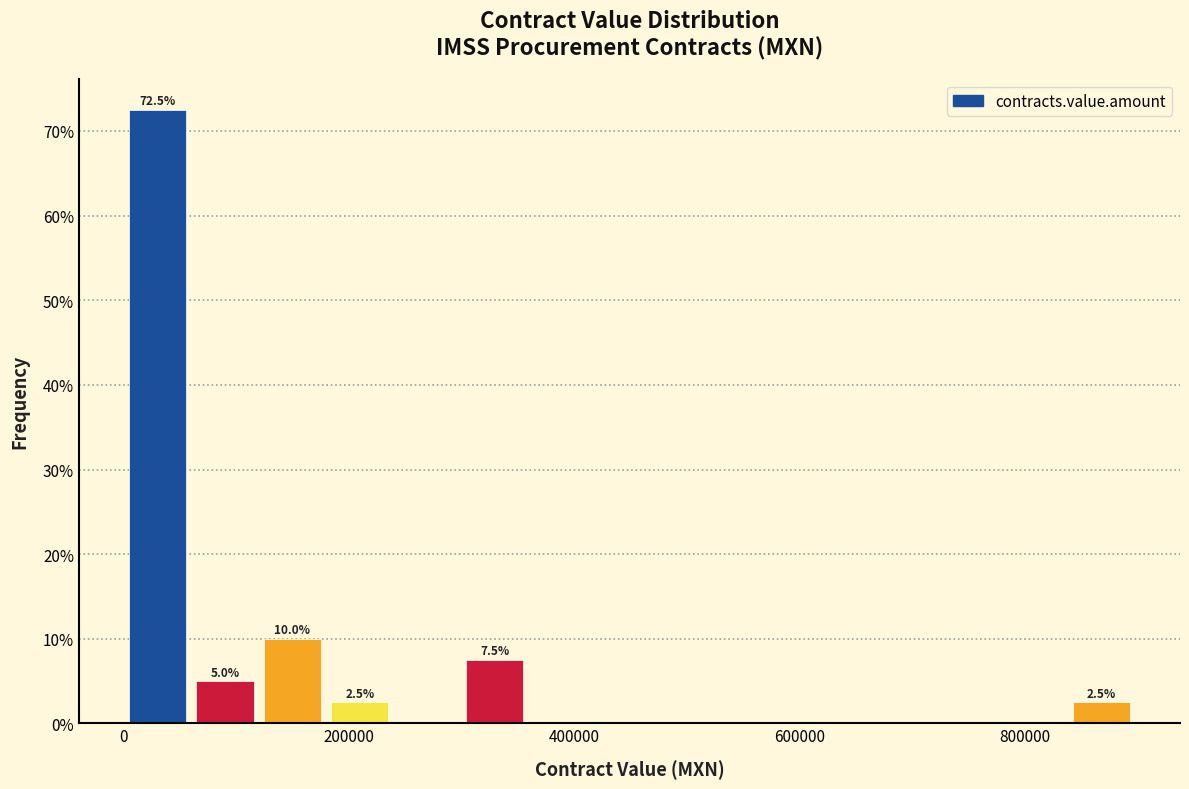

Around what value on the x-axis is the tallest bar? Give the approximate position of its centre, as read against the axis.

40000